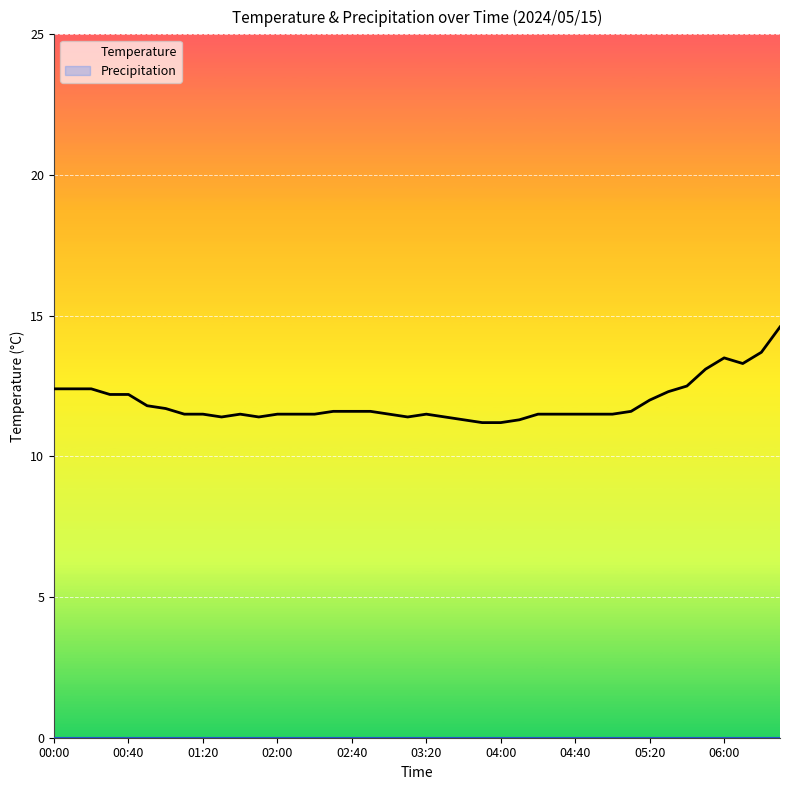

What is the total value across all series at 10?

11.5